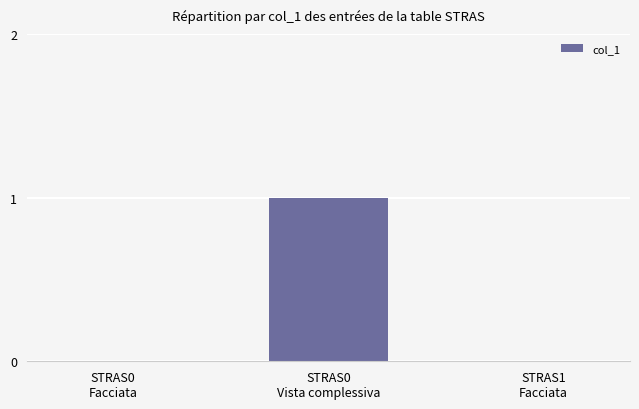

At which category does the chart reach its peak across all series?

STRAS0
Vista complessiva